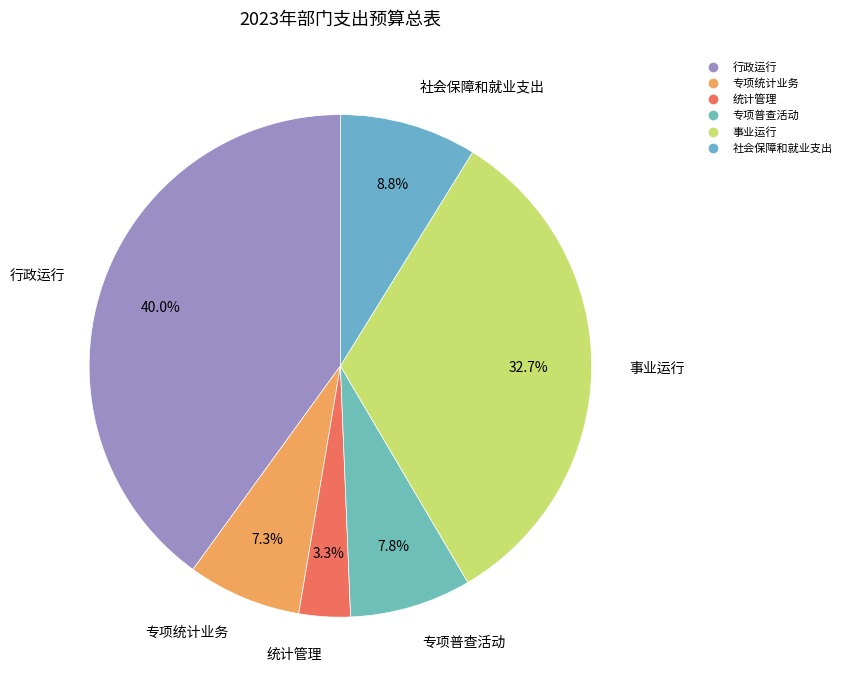

Which slice is the smallest?

统计管理